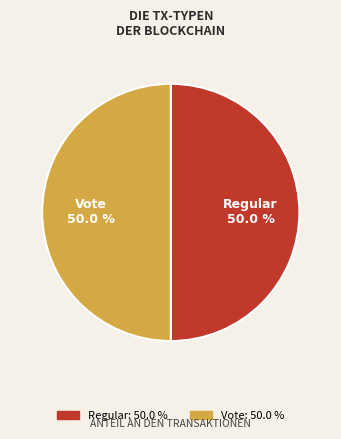

What percentage is the Vote slice, to the nearest percent?

50%